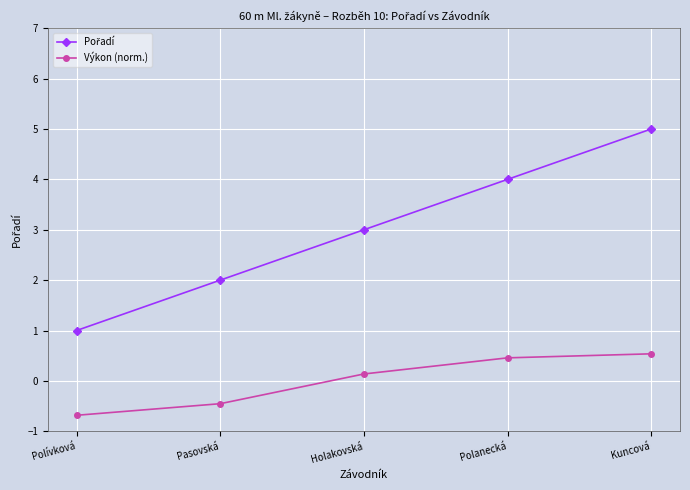

What is the difference between the highest and lowest values at Holakovská?

2.9